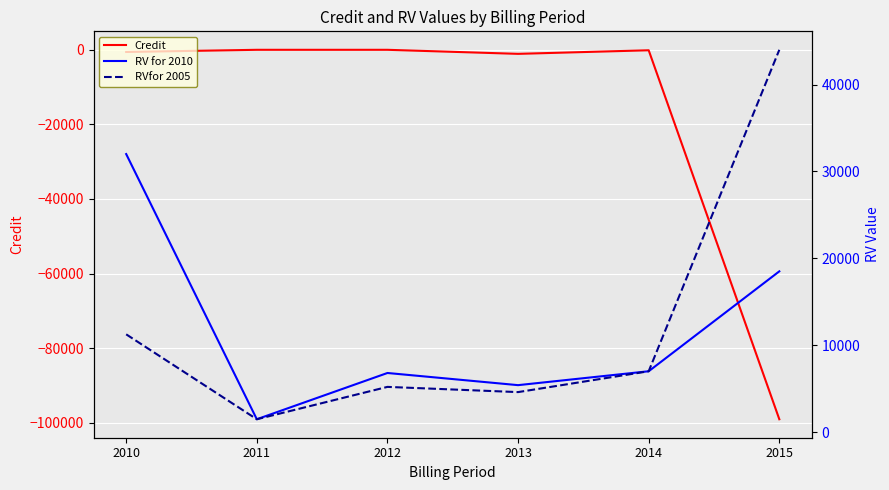

What is the spread (max minus min) of values at 2012?

6839.0